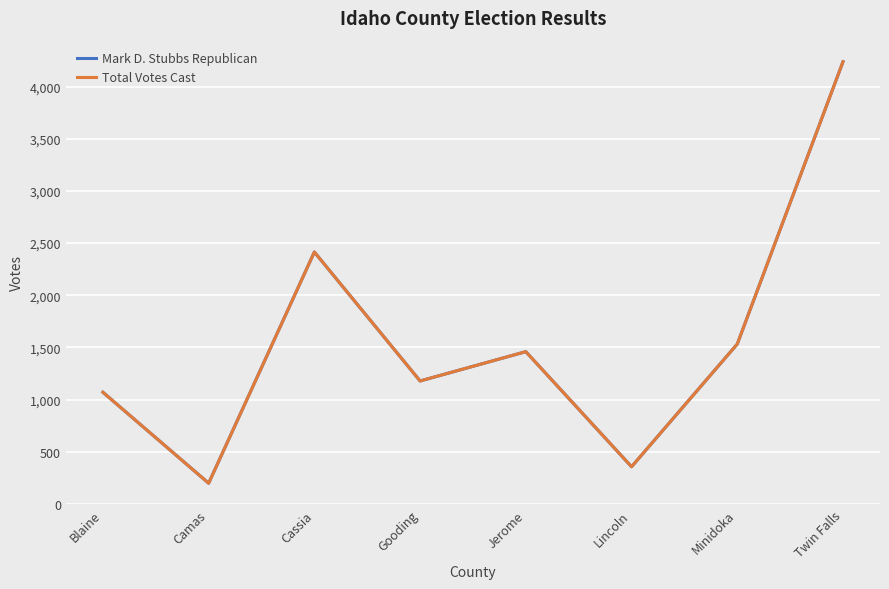

The value of Mark D. Stubbs Republican at Lincoln is 356. True or false?

True